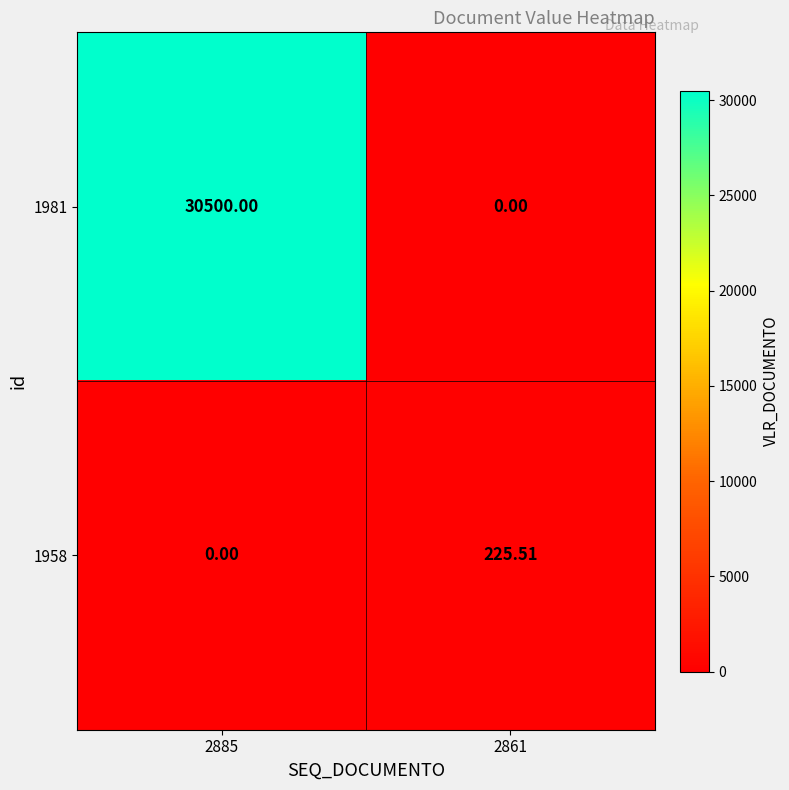

Which category has the lowest value across all series?

2861